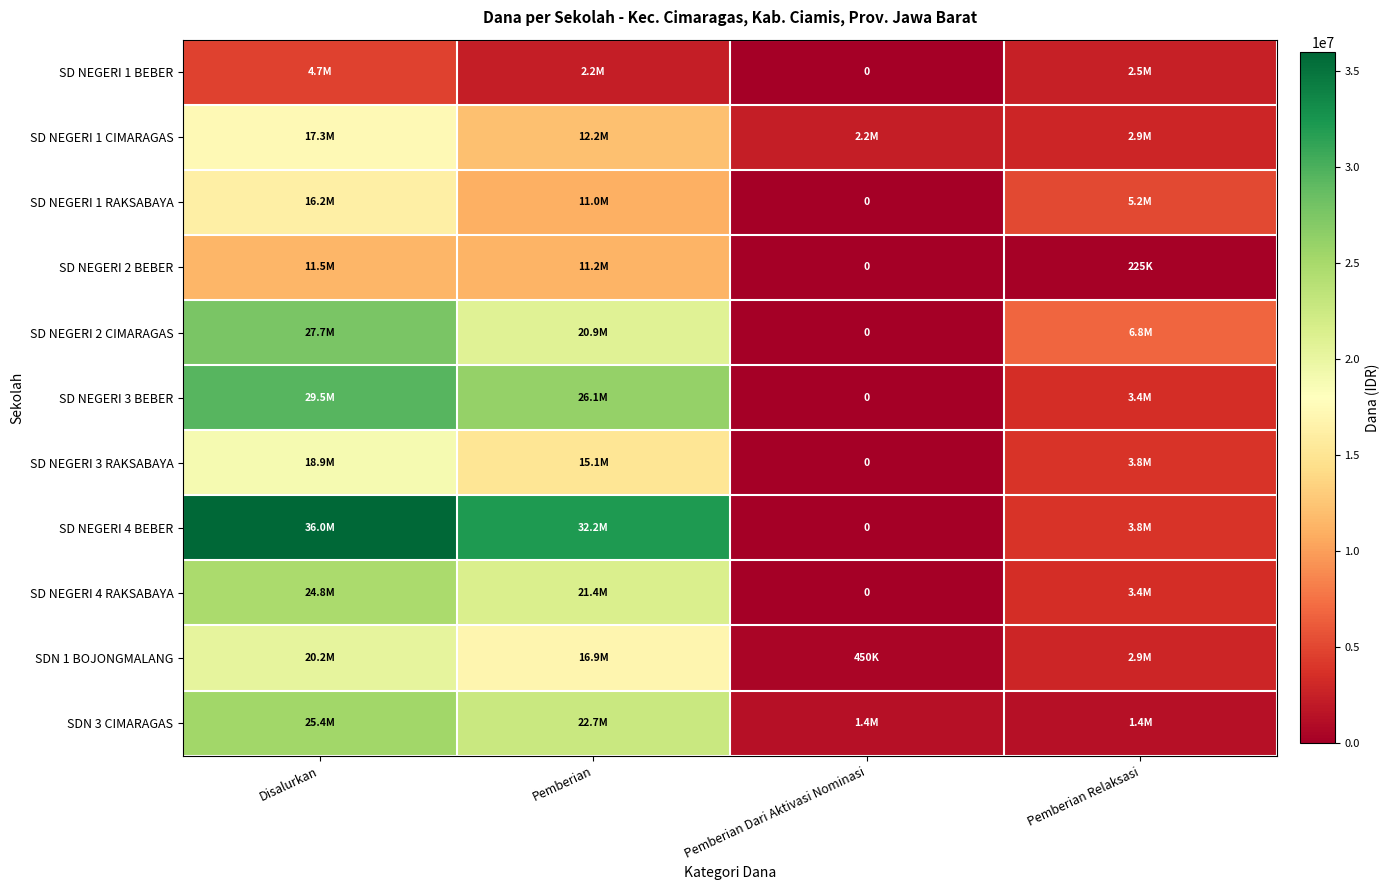

At which category is the sum across all series the highest?

Disalurkan